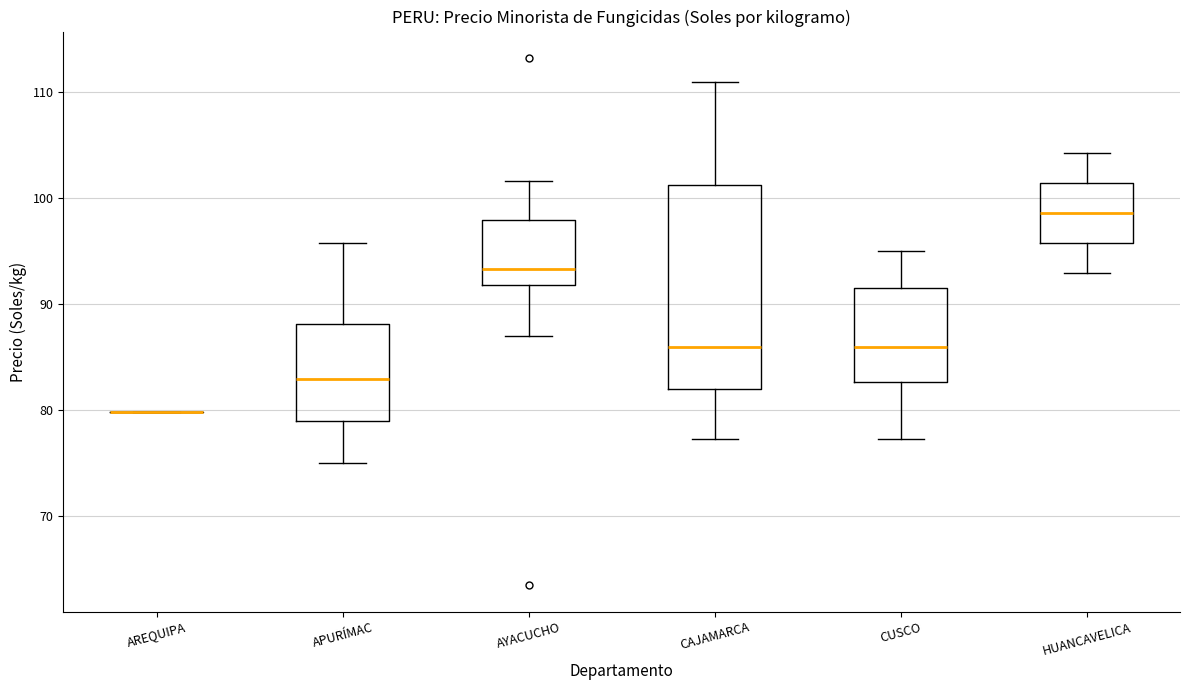

Where does the median line of the box for CAJAMARCA sit on the y-axis? The values are not printed on the chart, so give them approximately, as read against the axis.

86